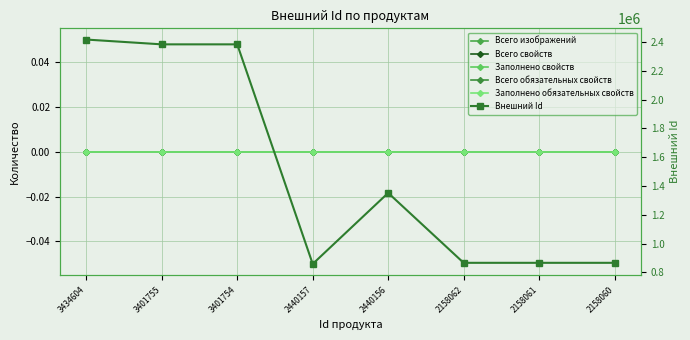

True or false: Всего обязательных свойств and Заполнено свойств cross at least once.

False